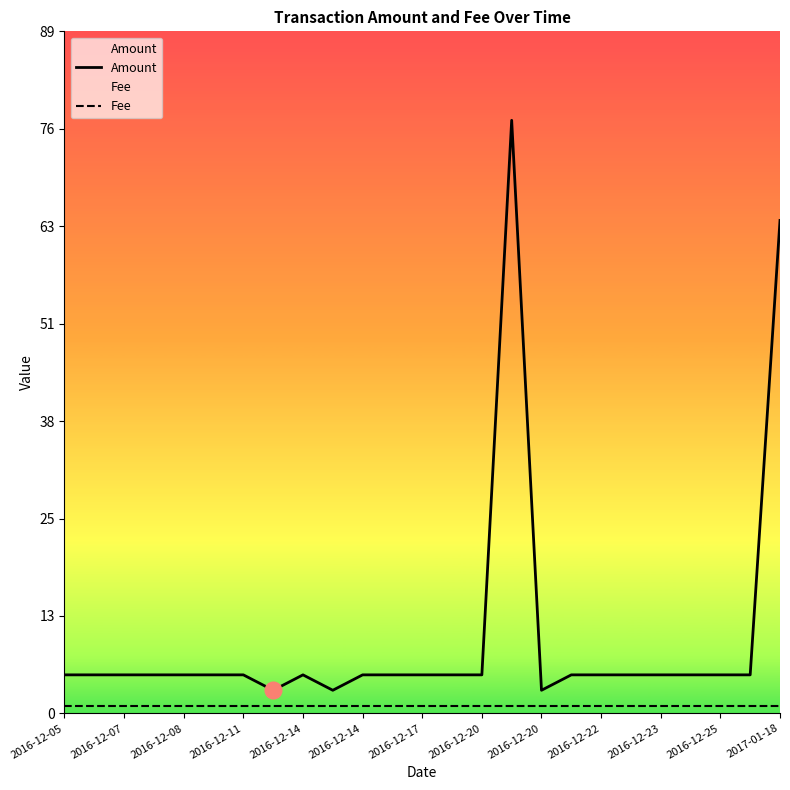

Reading right to left, transcribe all the data shown in this chart.

Amount: 64	5	5	5	5	5	5	5	3	77	5	5	5	5	5	3	5	3	5	5	5	5	5	5	5
Fee: 1	1	1	1	1	1	1	1	1	1	1	1	1	1	1	1	1	1	1	1	1	1	1	1	1